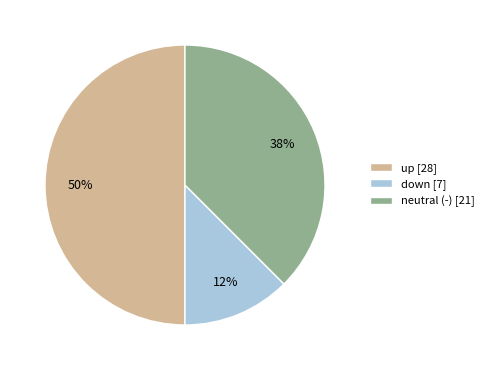

What is the largest slice in the pie chart?

up [28]